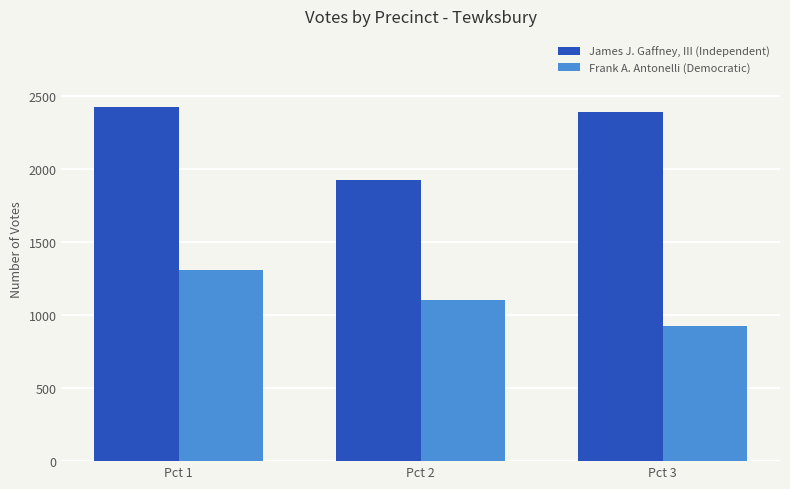

What is the total value across all series at Pct 2?

3029